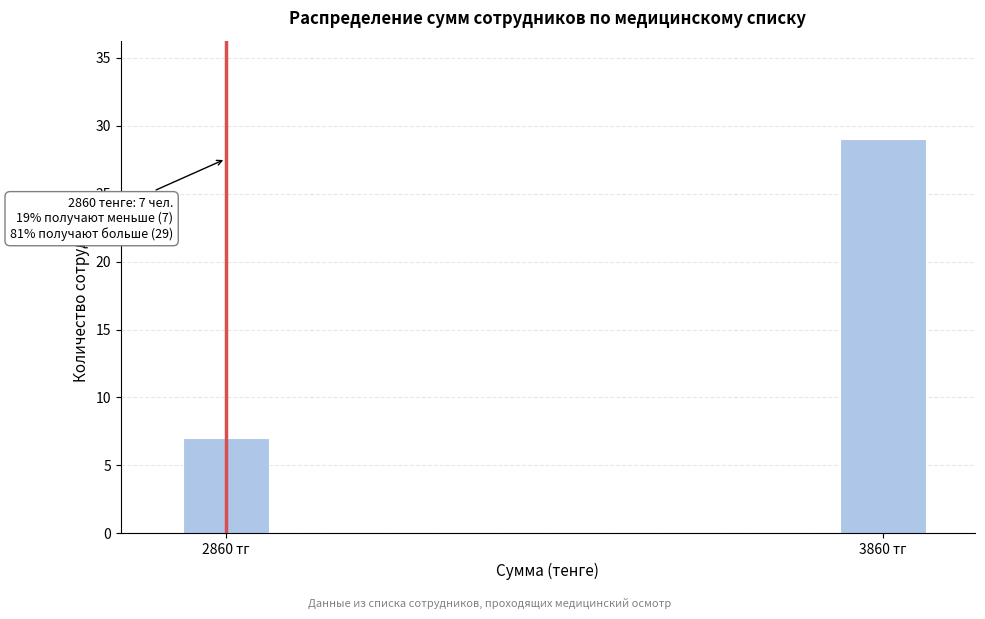

Reading left to right, what are all the values shown in this chart?

2860 тг=7	3860 тг=29